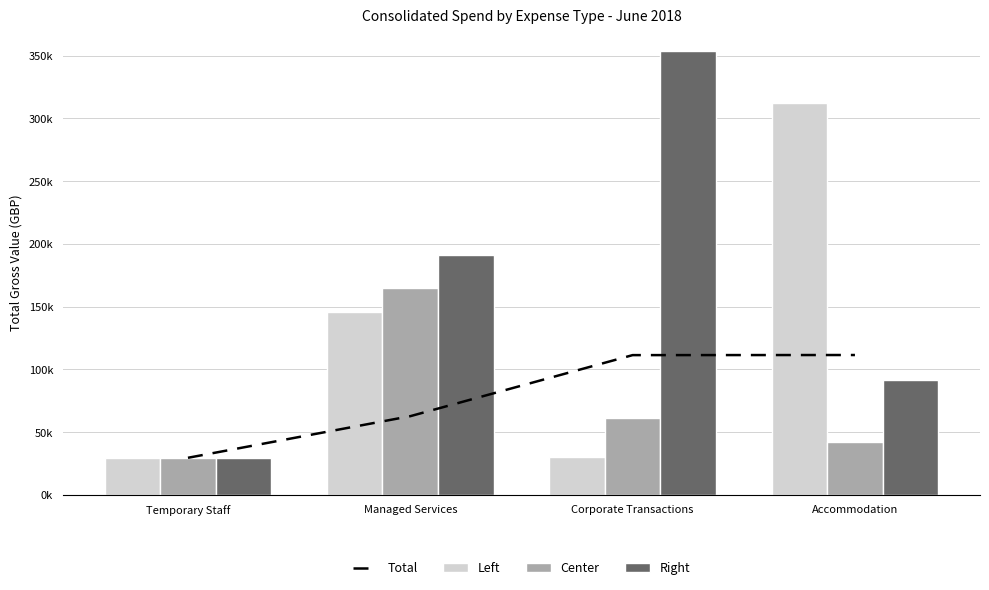

What is the label of the 3rd bar from the right?

Managed Services